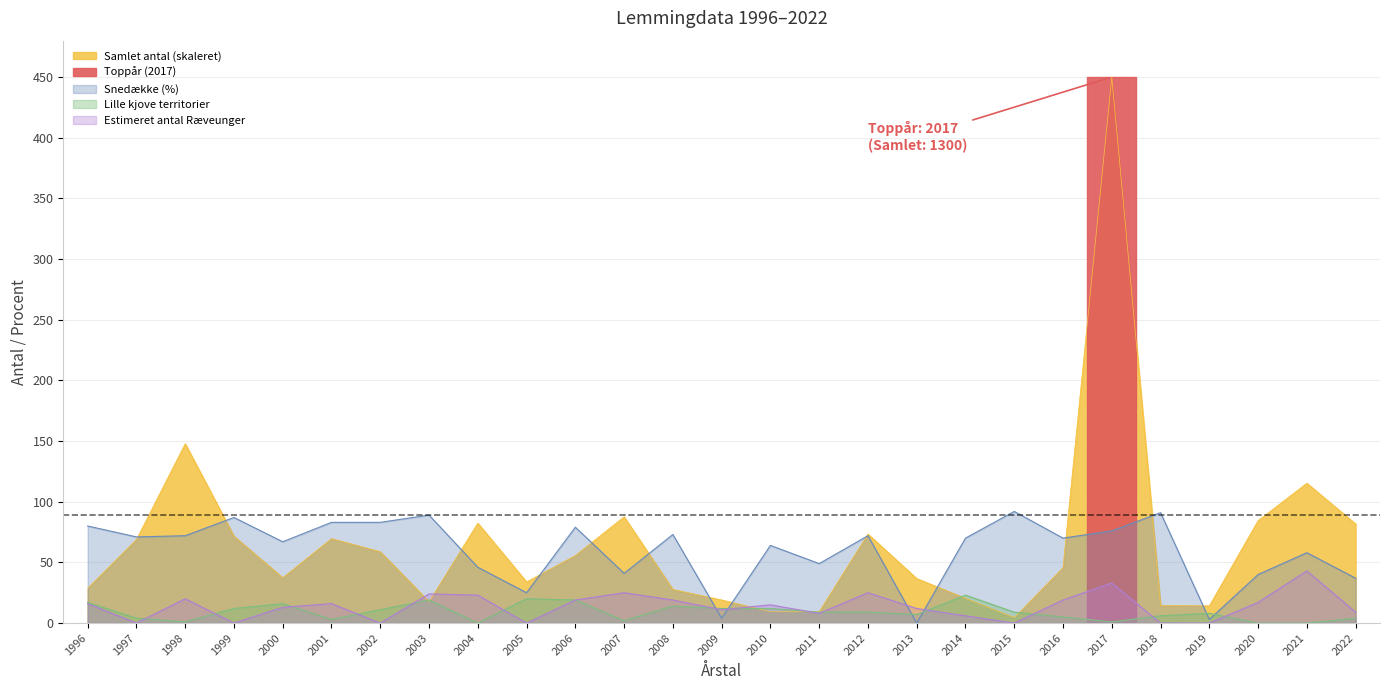

How many series are shown in this chart?

4